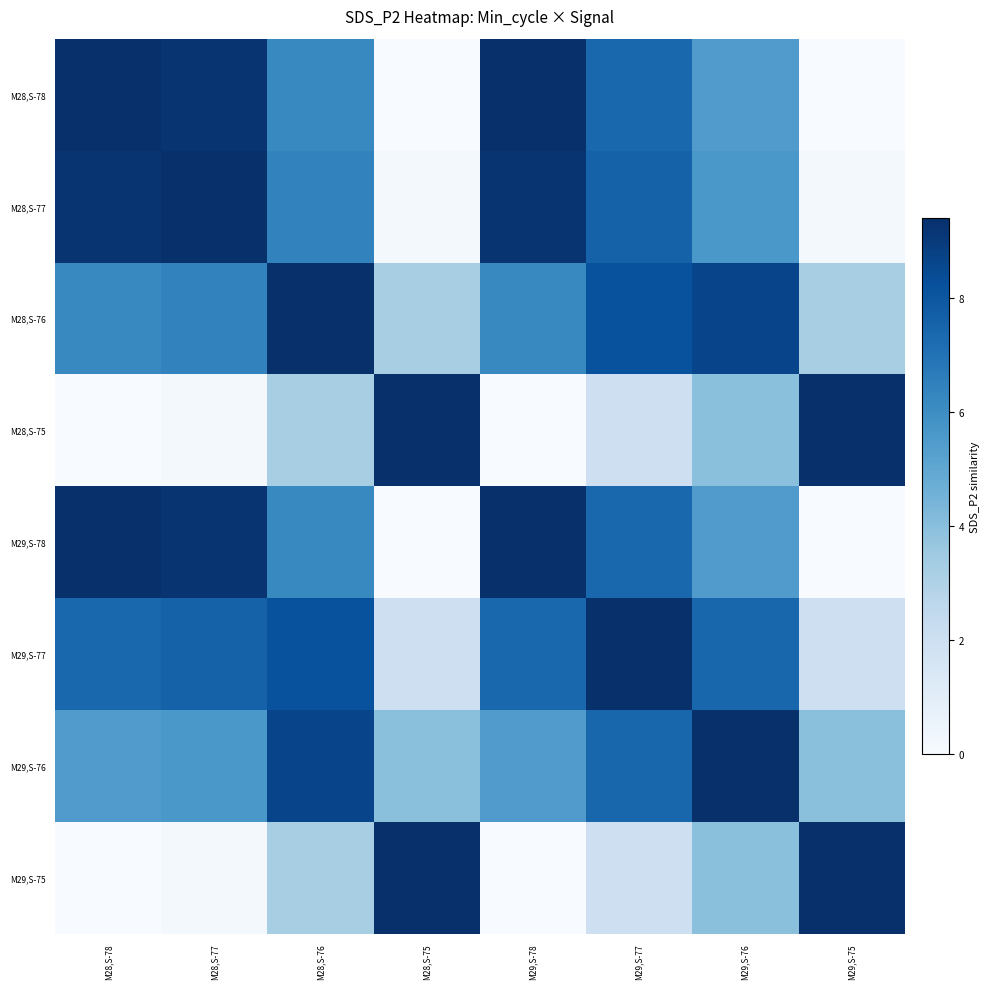

Reading left to right, extract all data points from this chart.

M28,S-78: M28,S-78=9.4	M28,S-77=9.2	M28,S-76=6.2	M28,S-75=0.0	M29,S-78=9.4	M29,S-77=7.4	M29,S-76=5.4	M29,S-75=0.0
M28,S-77: M28,S-78=9.2	M28,S-77=9.4	M28,S-76=6.4	M28,S-75=0.2	M29,S-78=9.2	M29,S-77=7.6	M29,S-76=5.6	M29,S-75=0.2
M28,S-76: M28,S-78=6.2	M28,S-77=6.4	M28,S-76=9.4	M28,S-75=3.2	M29,S-78=6.2	M29,S-77=8.2	M29,S-76=8.7	M29,S-75=3.2
M28,S-75: M28,S-78=0.0	M28,S-77=0.2	M28,S-76=3.2	M28,S-75=9.4	M29,S-78=0.0	M29,S-77=2.0	M29,S-76=4.0	M29,S-75=9.4
M29,S-78: M28,S-78=9.4	M28,S-77=9.2	M28,S-76=6.2	M28,S-75=0.0	M29,S-78=9.4	M29,S-77=7.4	M29,S-76=5.4	M29,S-75=0.0
M29,S-77: M28,S-78=7.4	M28,S-77=7.6	M28,S-76=8.2	M28,S-75=2.0	M29,S-78=7.4	M29,S-77=9.4	M29,S-76=7.4	M29,S-75=2.0
M29,S-76: M28,S-78=5.4	M28,S-77=5.6	M28,S-76=8.7	M28,S-75=4.0	M29,S-78=5.4	M29,S-77=7.4	M29,S-76=9.4	M29,S-75=4.0
M29,S-75: M28,S-78=0.0	M28,S-77=0.2	M28,S-76=3.2	M28,S-75=9.4	M29,S-78=0.0	M29,S-77=2.0	M29,S-76=4.0	M29,S-75=9.4